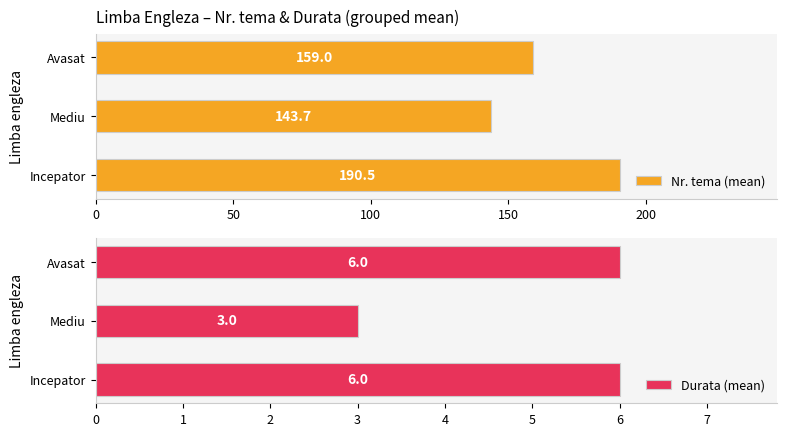

At which label is Durata (mean) closest to 4?

Mediu